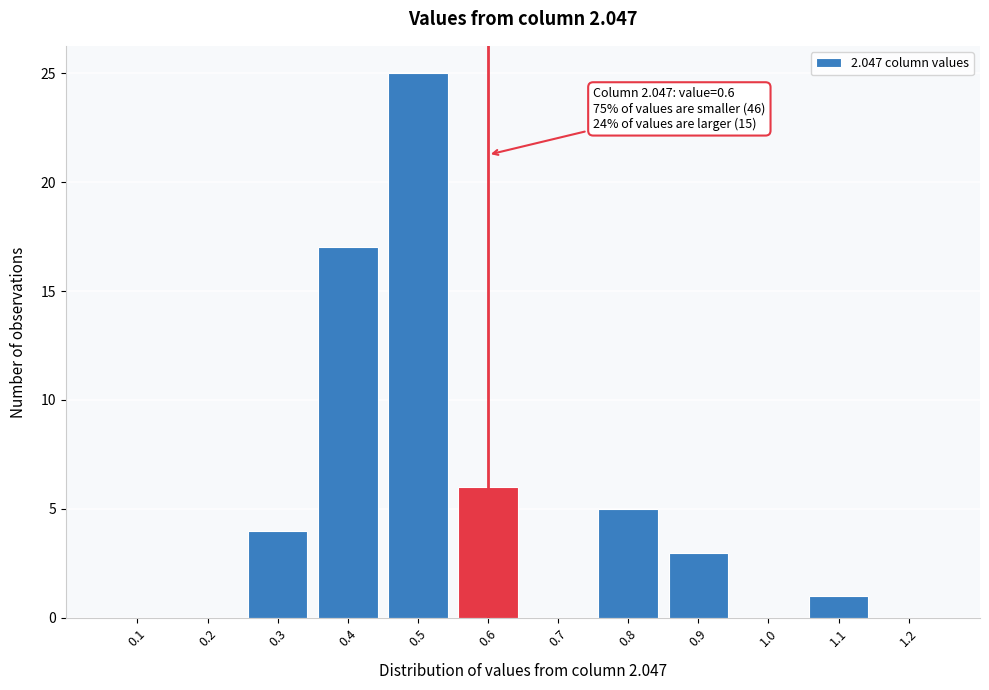

Which range on the x-axis has the tallest bar?

0.45 to 0.55